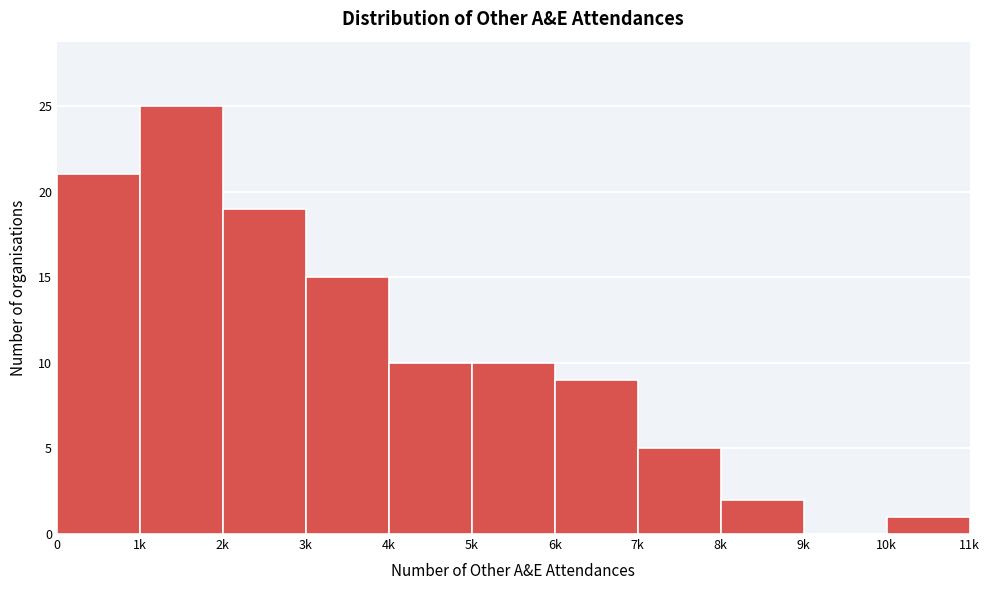

Reading right to left, list all the values displayed in this chart.

10k=1	9k=0	8k=2	7k=5	6k=9	5k=10	4k=10	3k=15	2k=19	1k=25	0=21